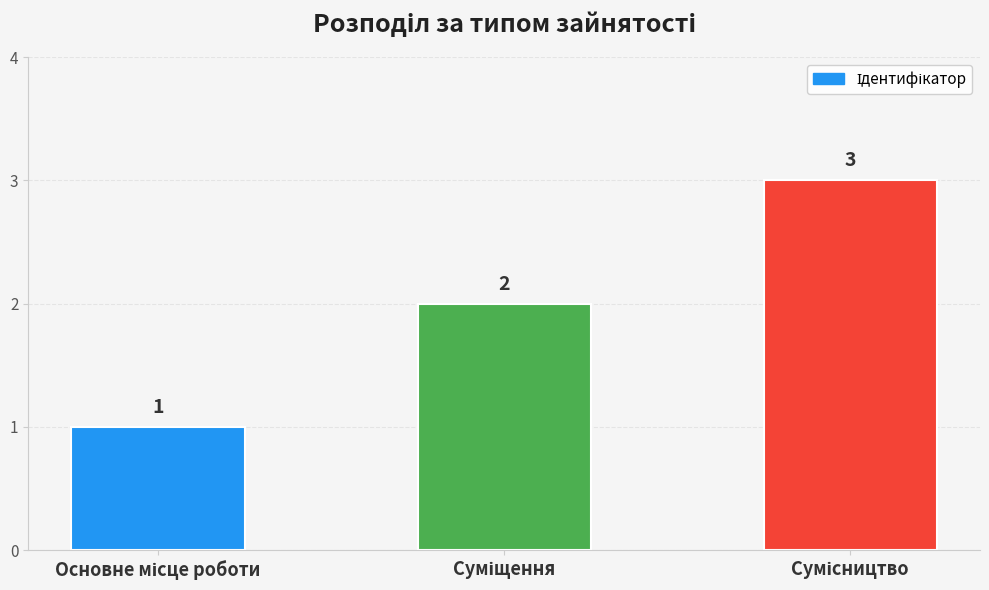

How many values are between 1 and 3?

3